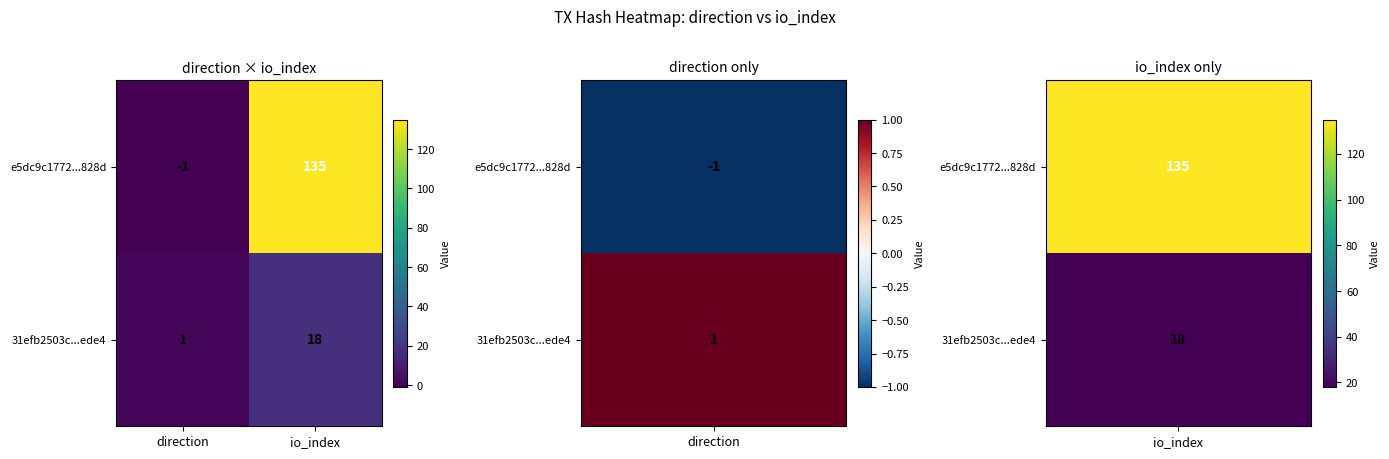

The value of e5dc9c1772...828d at io_index is 219. True or false?

False